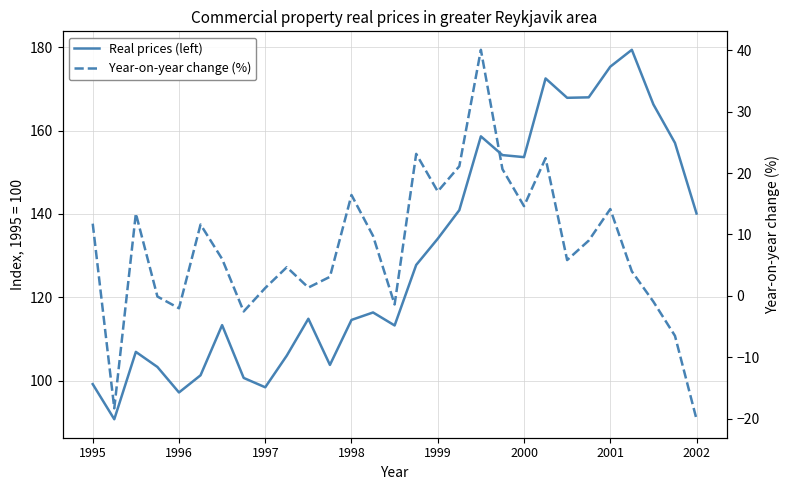

The value of Year-on-year change (%) at 1998 is -0.1. True or false?

False